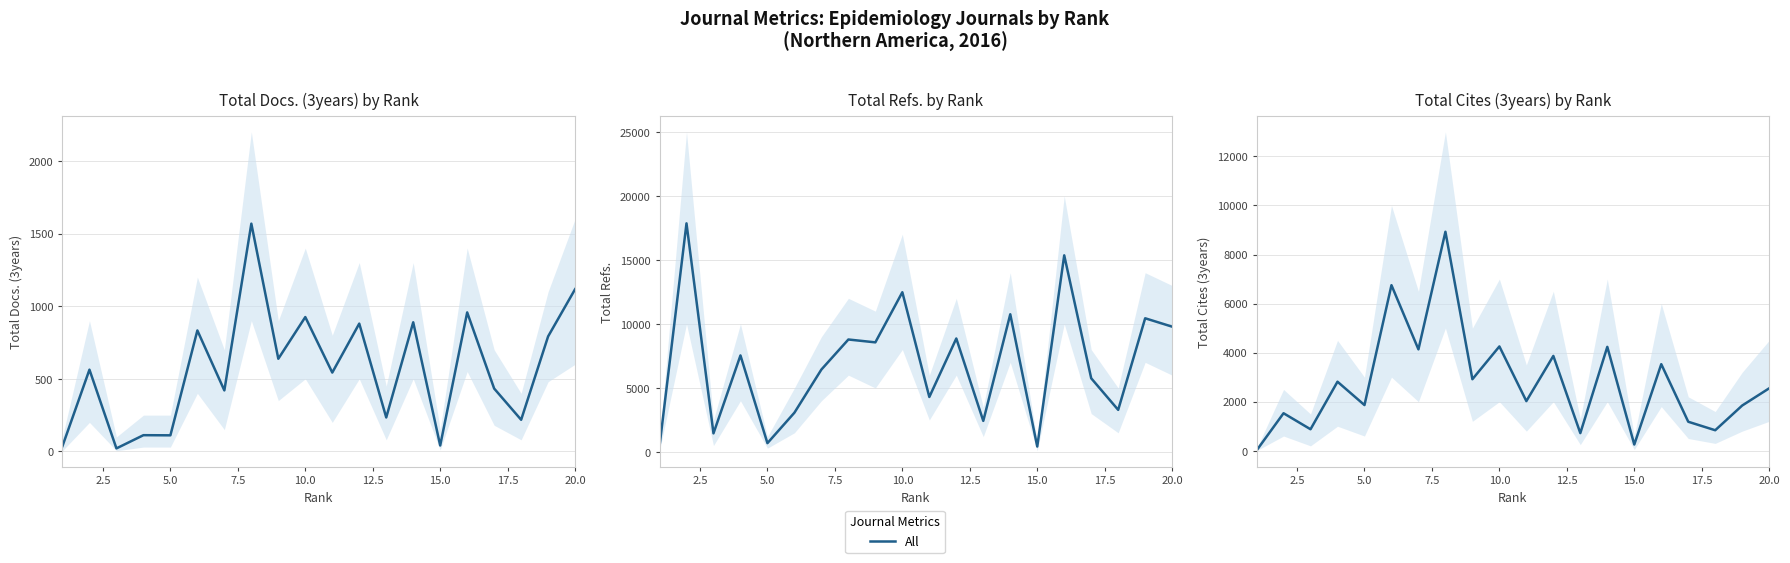

The chart shows a value of 4750 at 7.5. True or false?

False